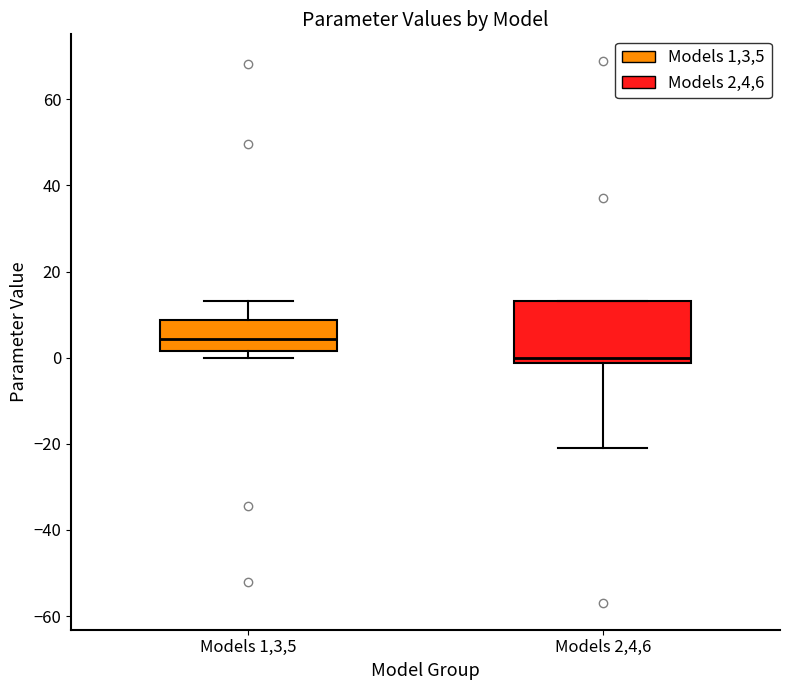

Comparing the boxes themselves (not the whiskers), which one is the tallest?

Models 2,4,6